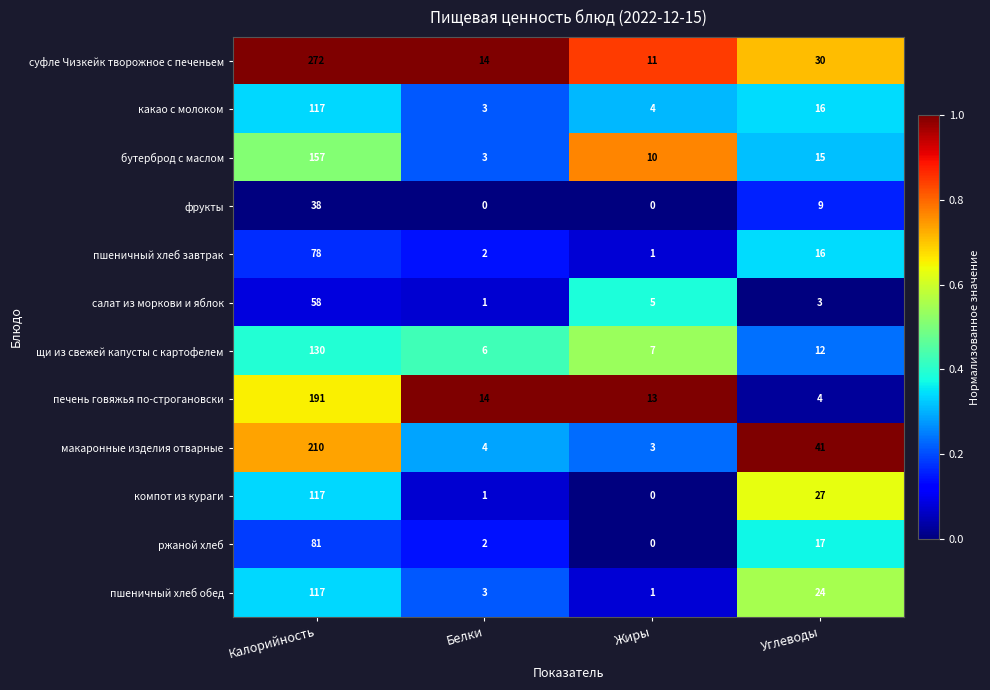

Which series has the largest total across all categories?

суфле Чизкейк творожное с печеньем